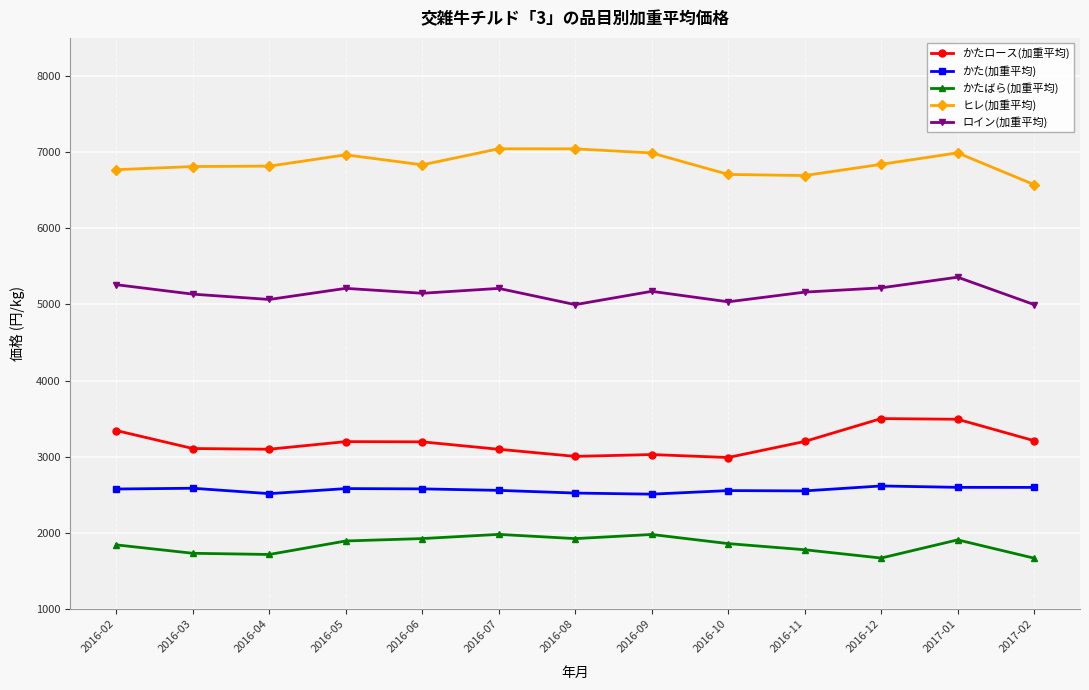

At which category is the sum across all series the highest?

2017-01